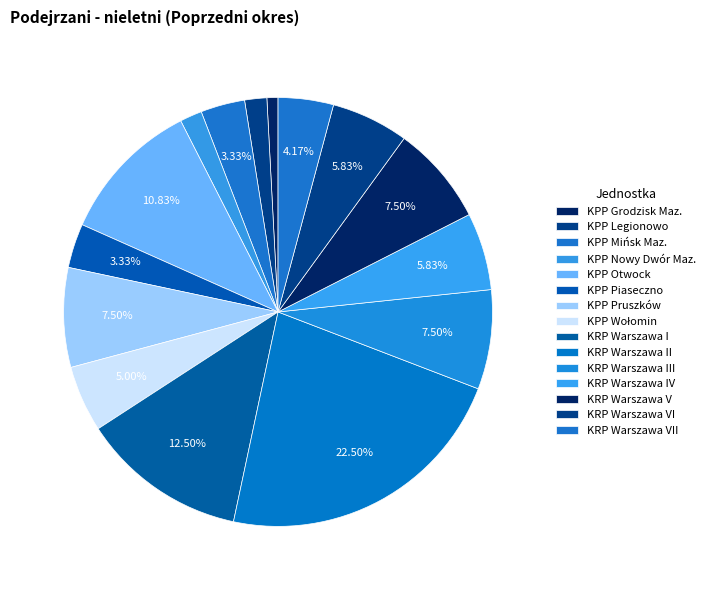

How many segments does this pie chart have?

15